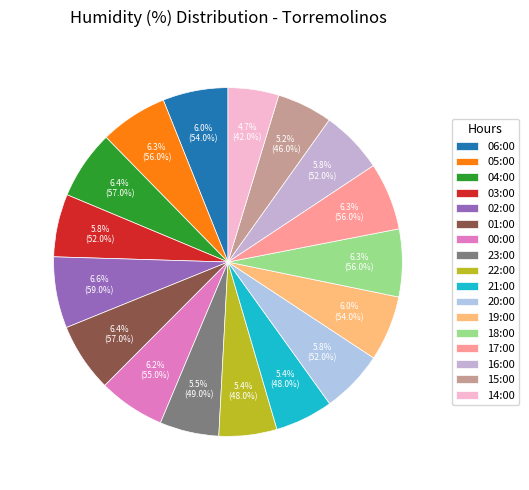

What portion of the pie excludes 15:00?

94.8%